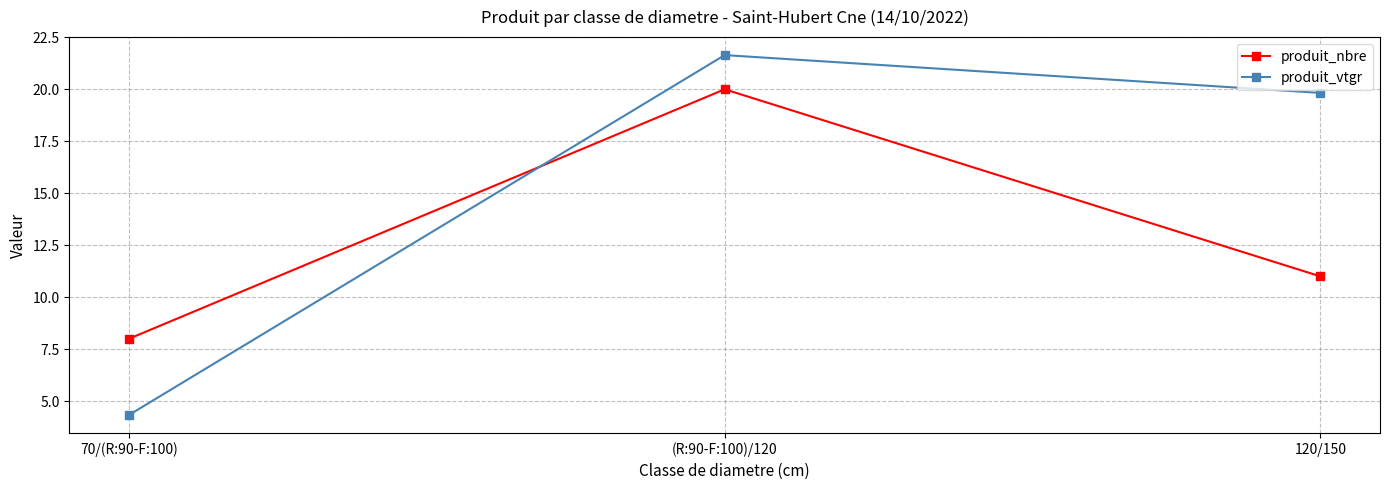

At which category does the chart reach its peak across all series?

(R:90-F:100)/120